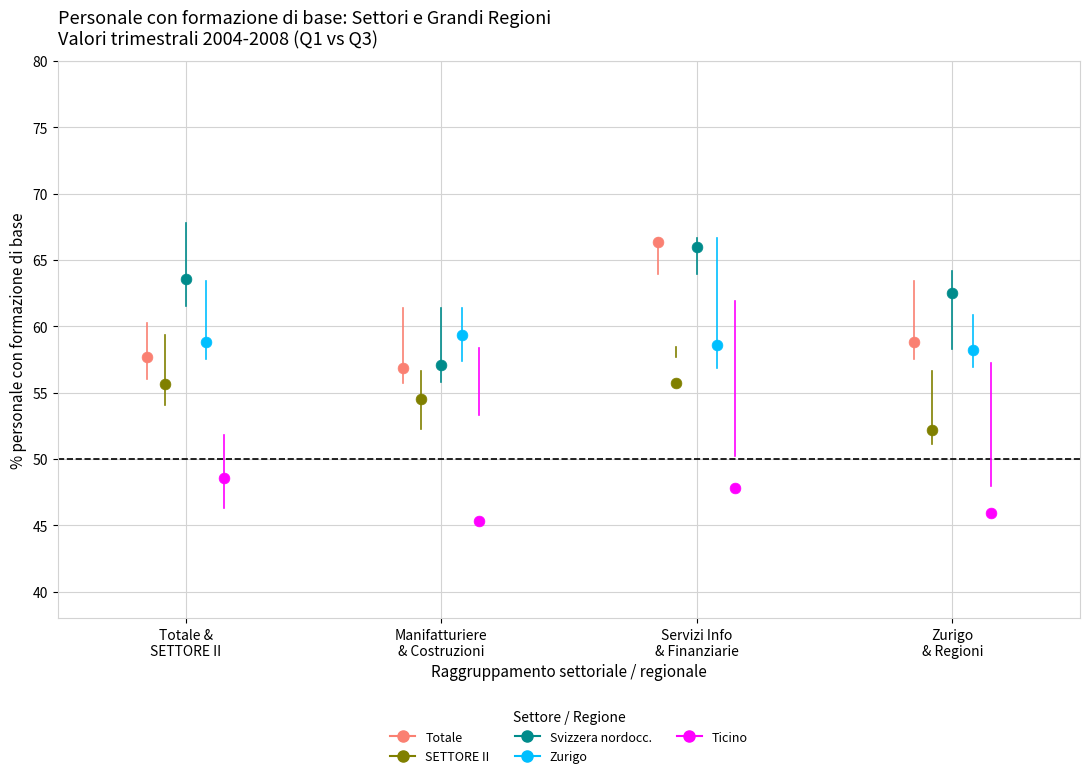

Which series reaches the minimum Y coordinate?

Ticino